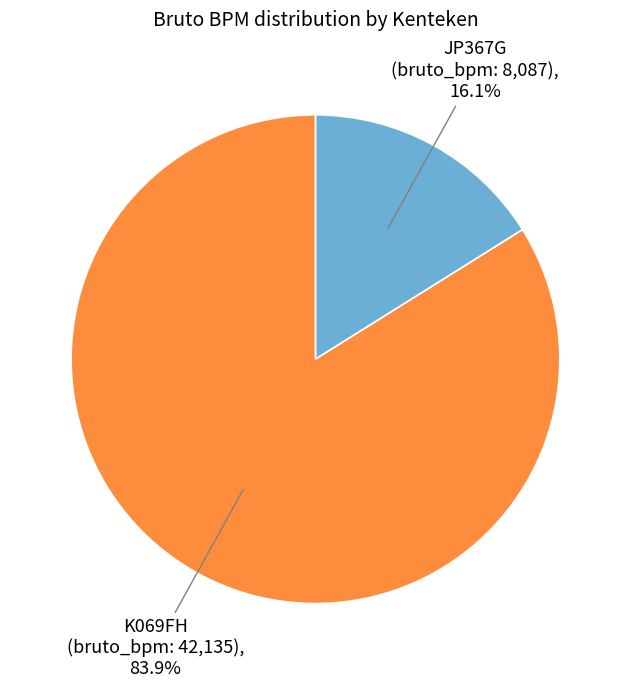

What is the ratio of the value at K069FH to the value at JP367G?

5.2